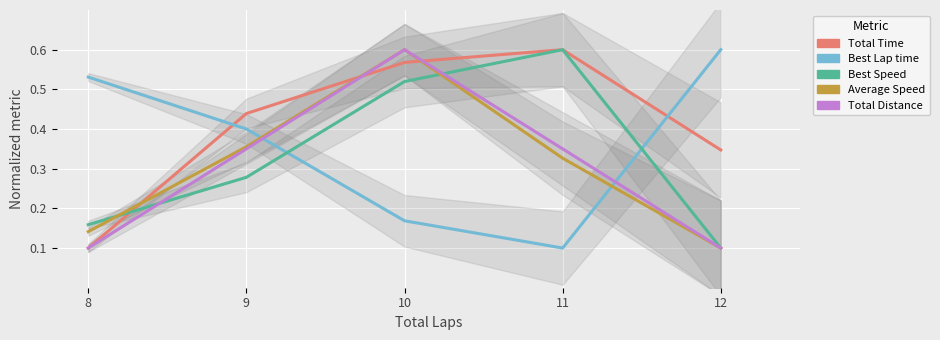

Count the Total Distance values in the range 0 to 1.

5